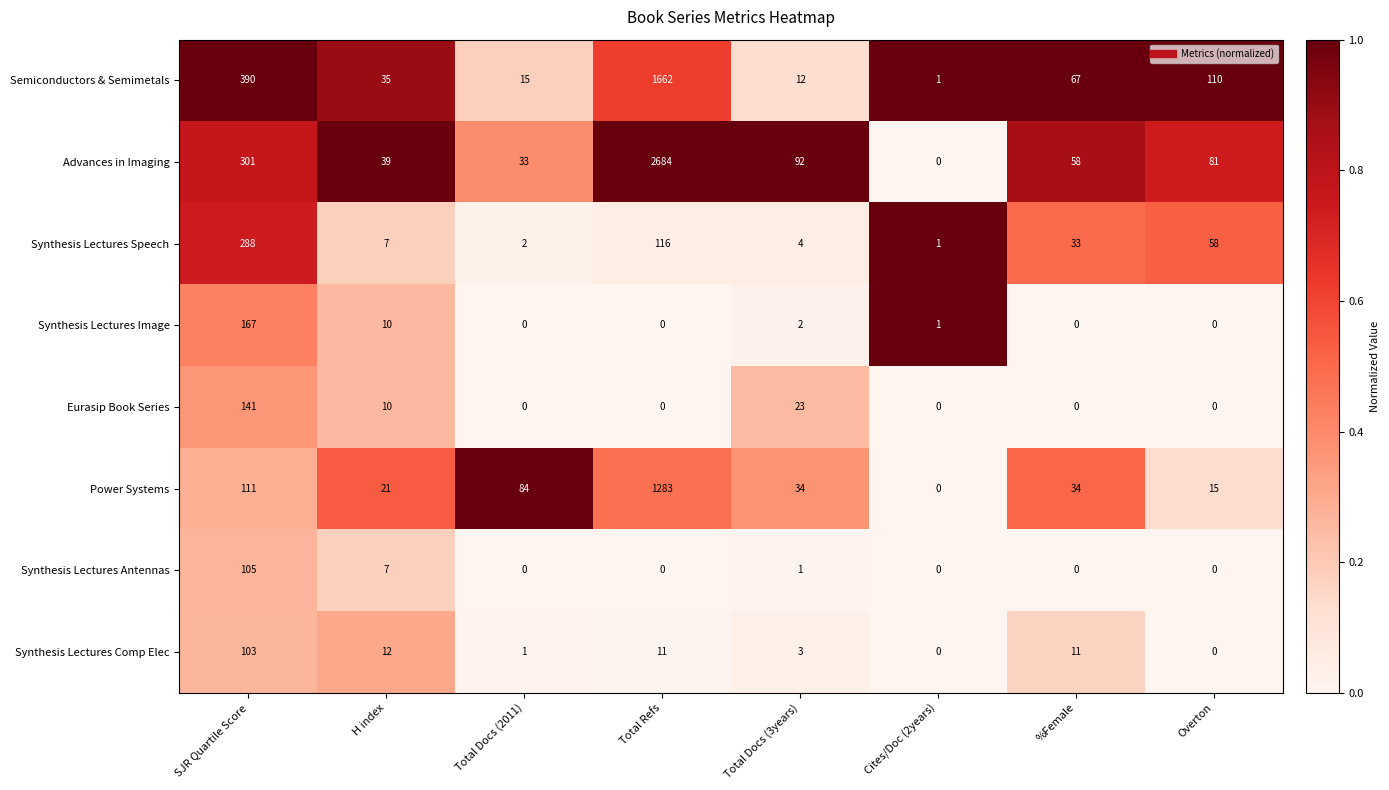

What is the difference between the highest and lowest values at Overton?

110